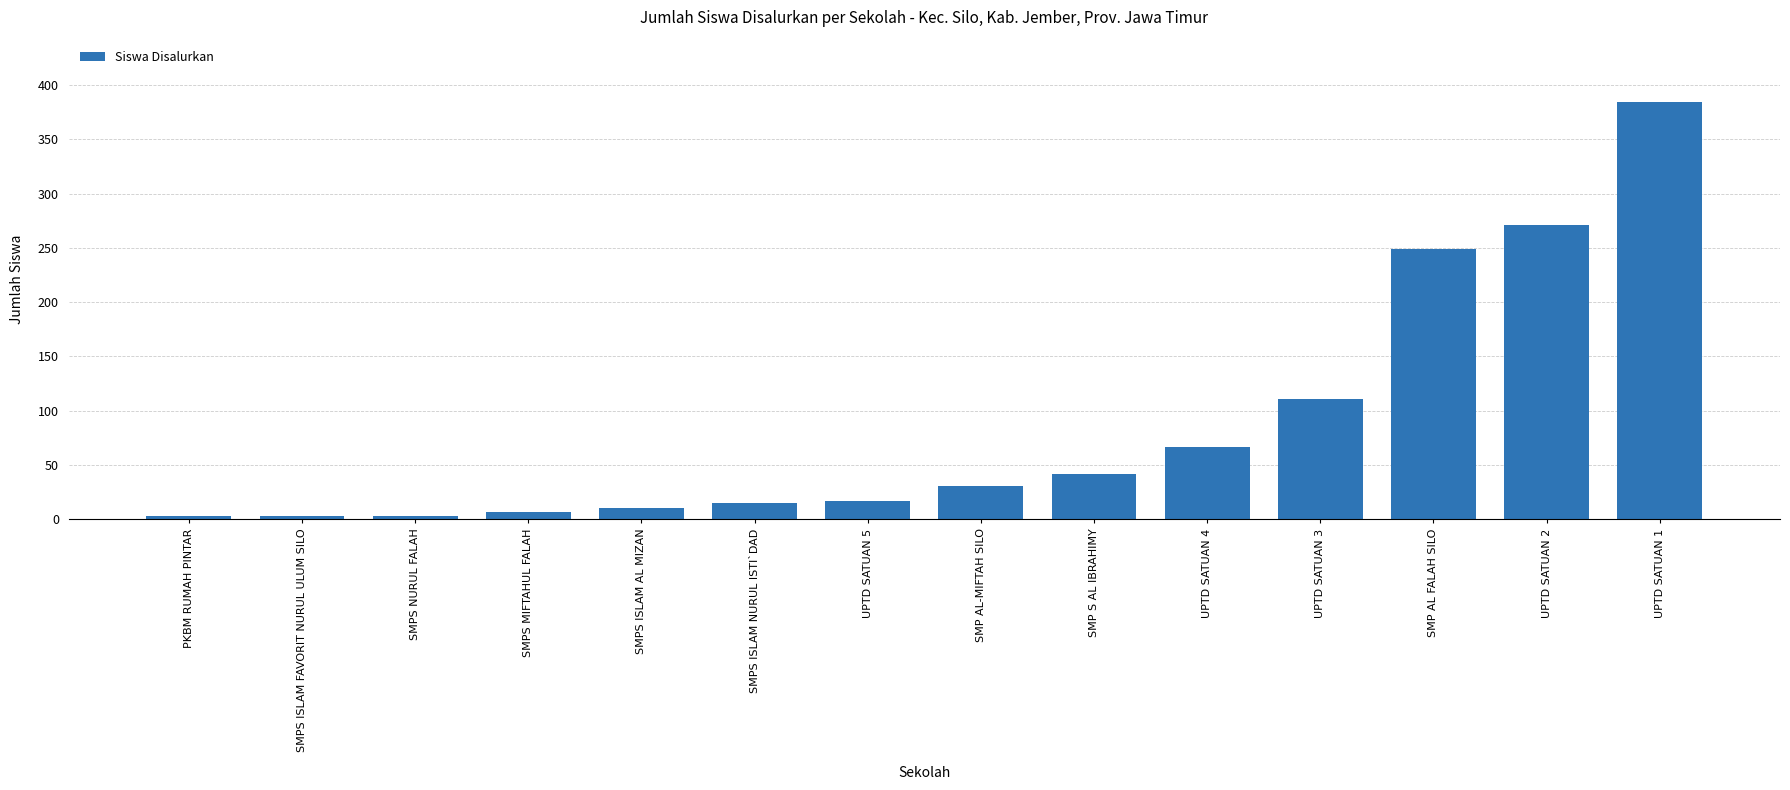

How many bars are there in total?

14